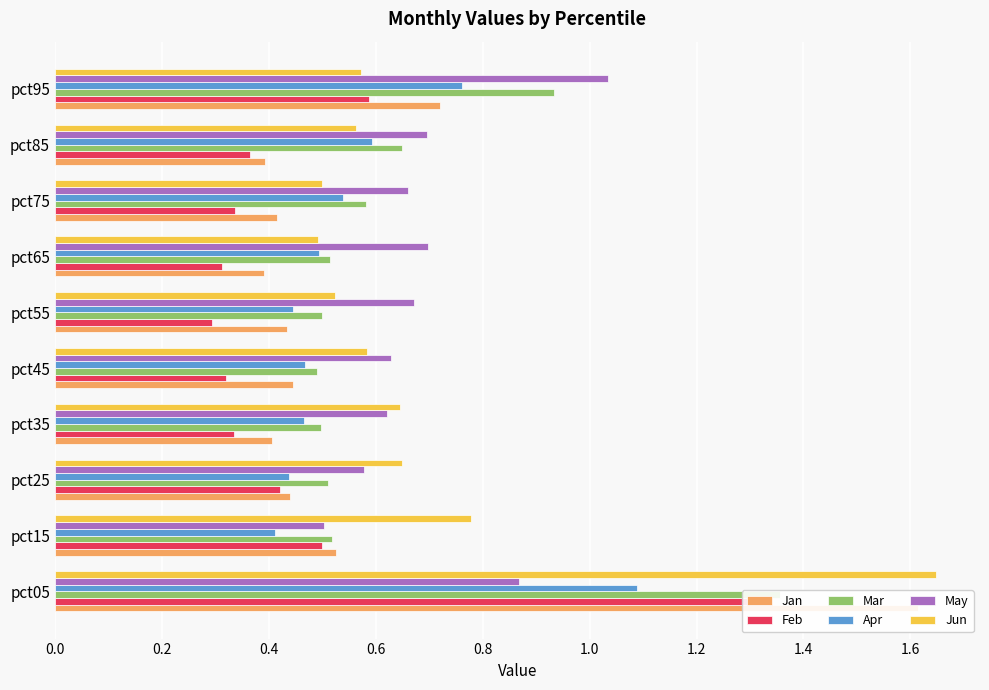

How many bars are there in each group?

6